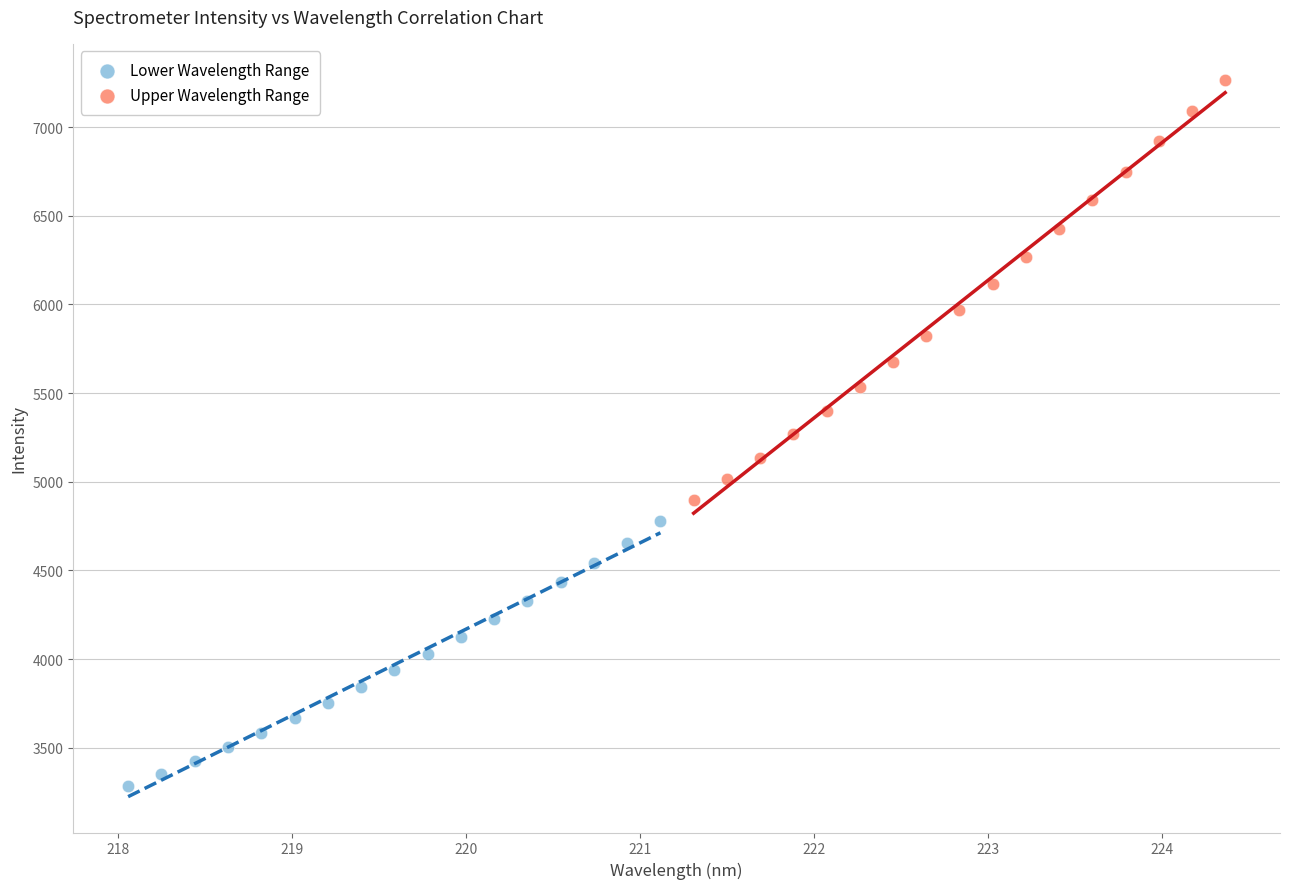

What are all the series names shown in the legend?

Lower Wavelength Range, Upper Wavelength Range